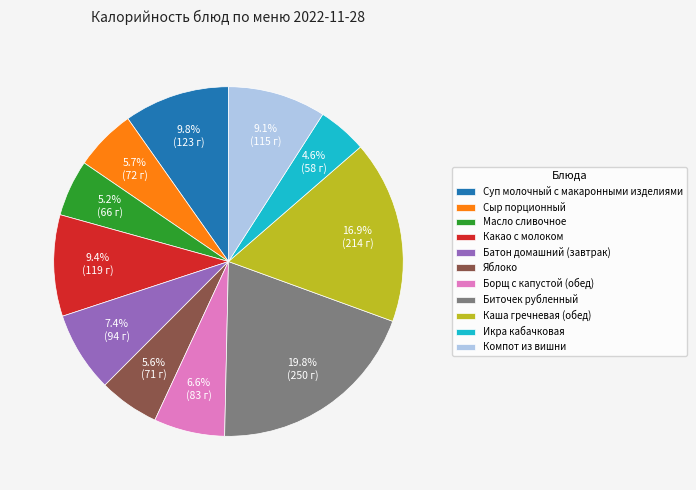

How many segments does this pie chart have?

11